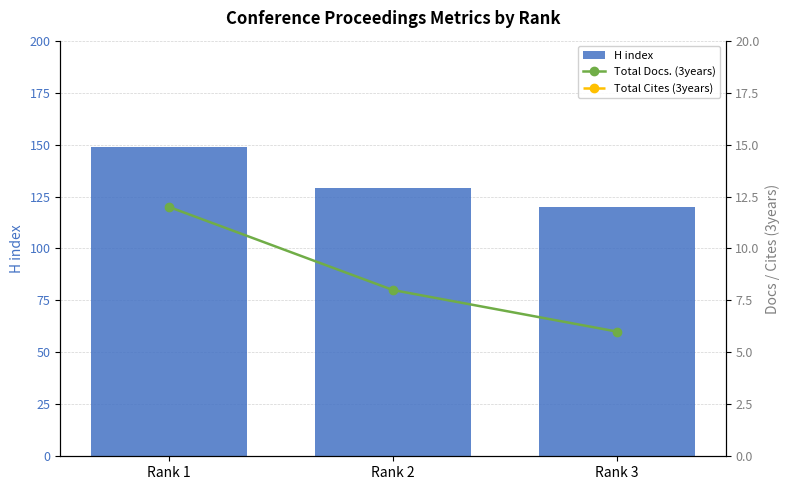

What is the difference between the H index values at Rank 1 and Rank 2?

20